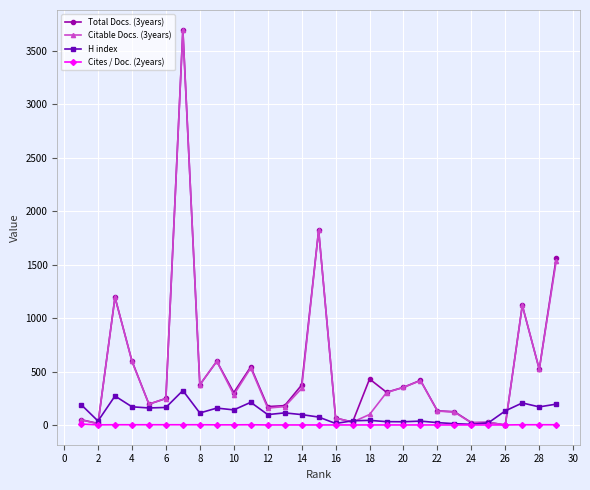

Which series has the widest spread of values?

Total Docs. (3years)